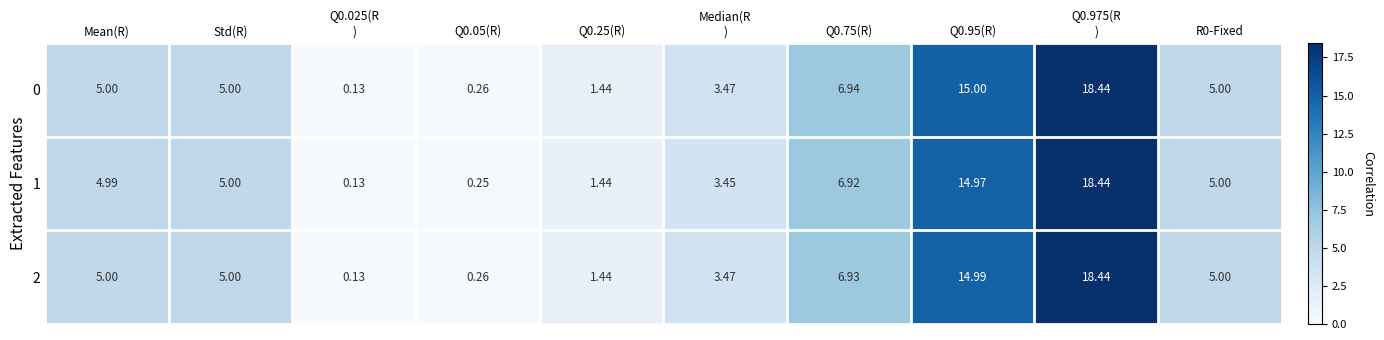

At which category does the chart reach its minimum across all series?

Q0.025(R
)